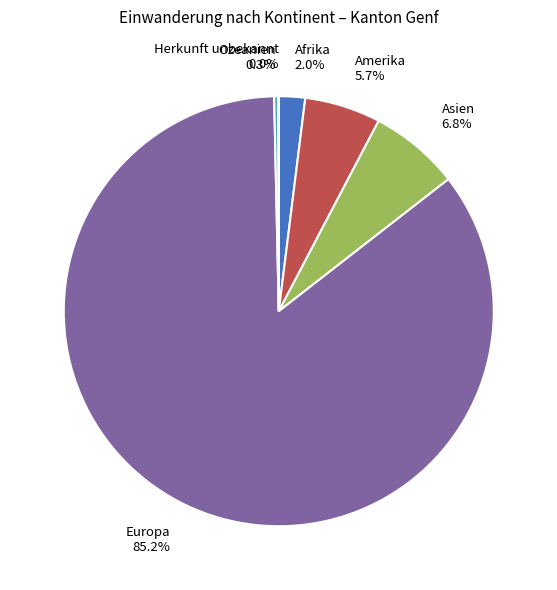

Approximately how many times larger is the value at Europa 85.2% compared to Amerika 5.7%?

14.9